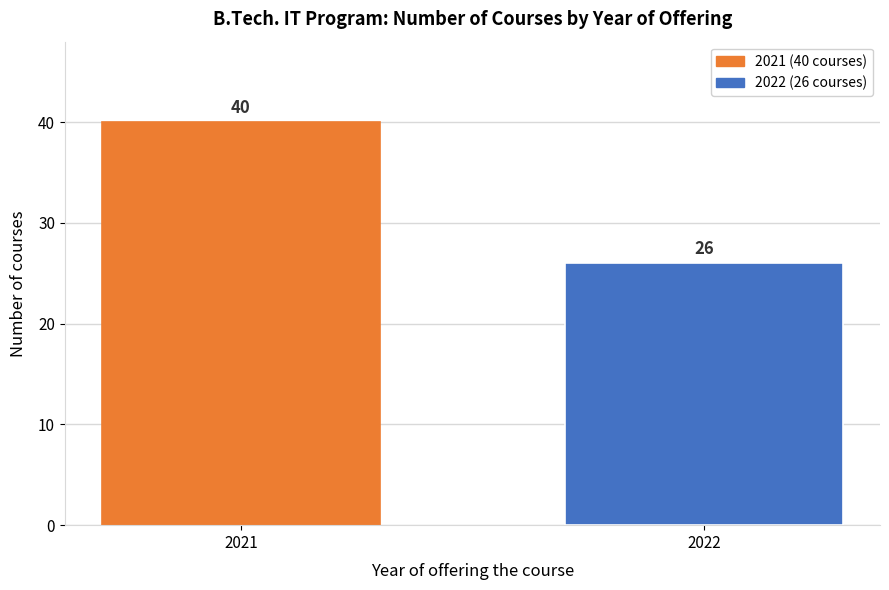

Reading left to right, transcribe all the data shown in this chart.

40	26